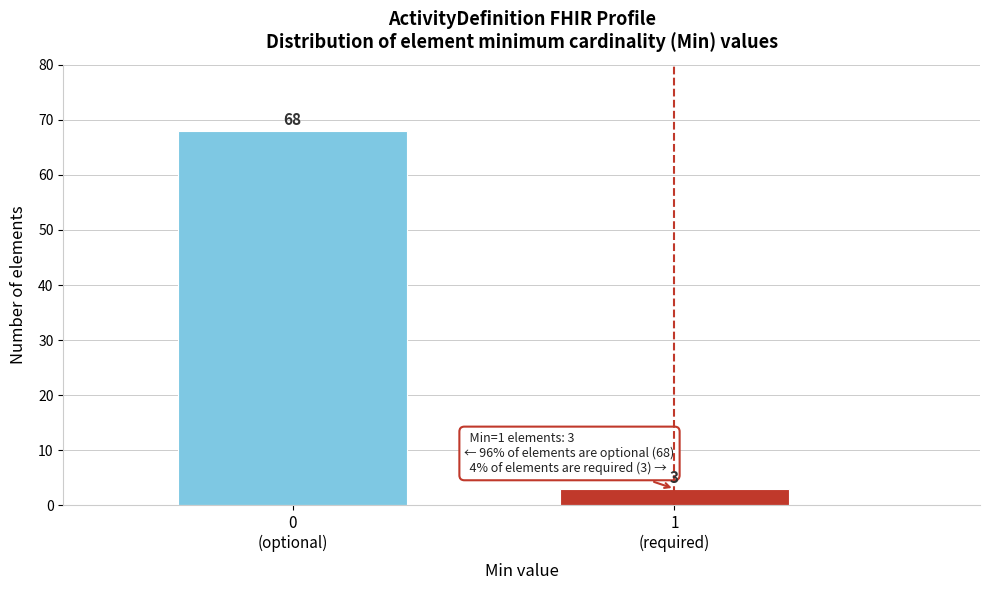

Reading left to right, extract all data points from this chart.

68	3